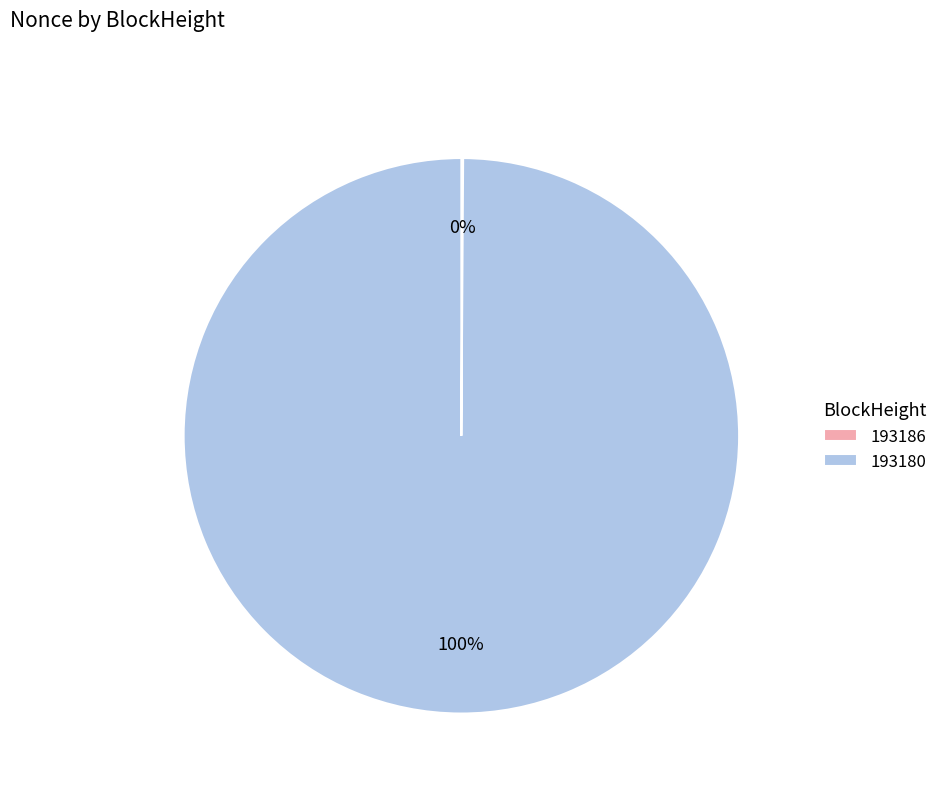

Which category accounts for the majority?

193180